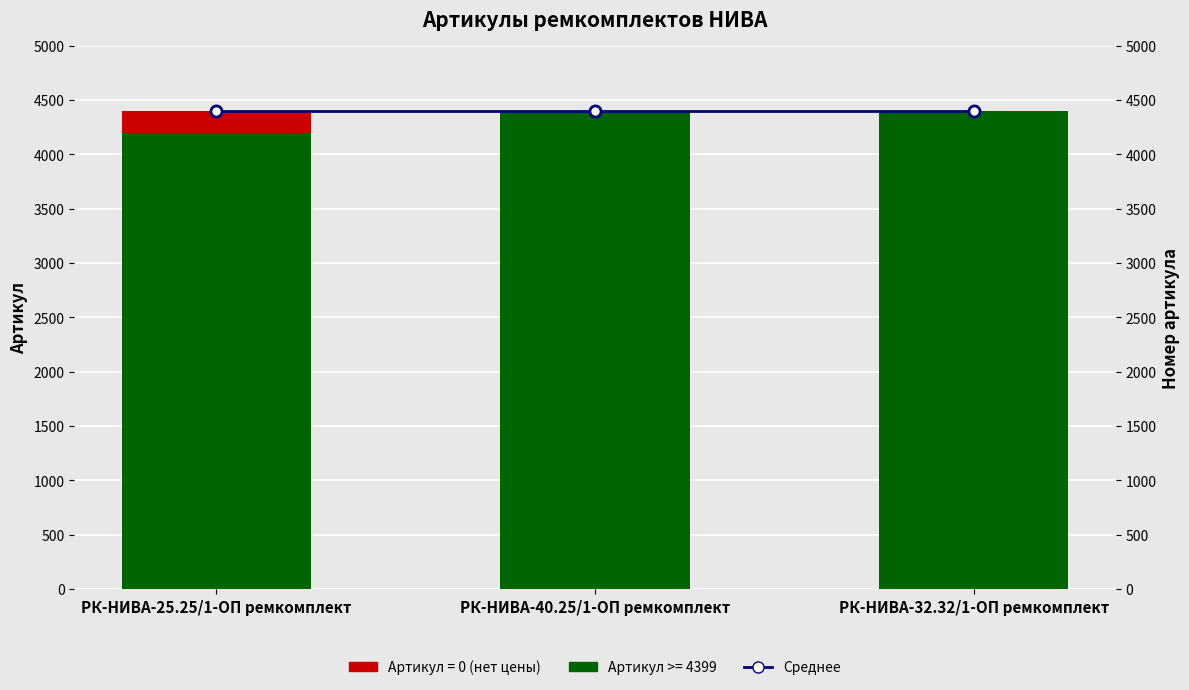

What is the difference between the values at РК-НИВА-40.25/1-ОП ремкомплект and РК-НИВА-32.32/1-ОП ремкомплект?

1